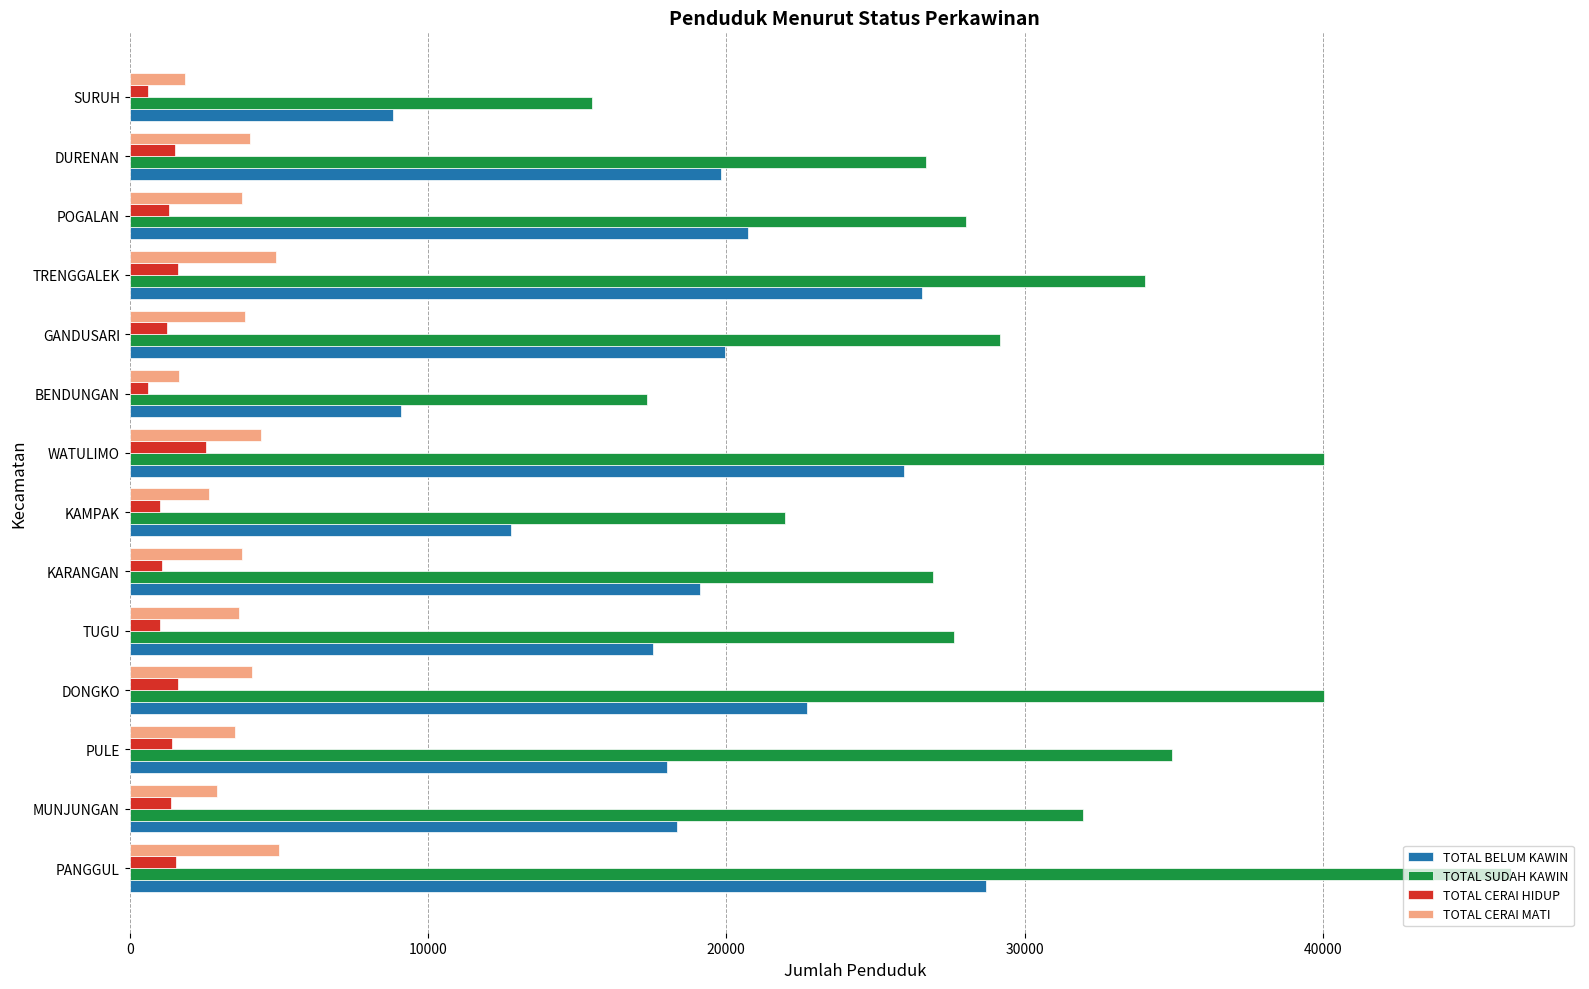

Read the TOTAL CERAI MATI value at KAMPAK.

2669